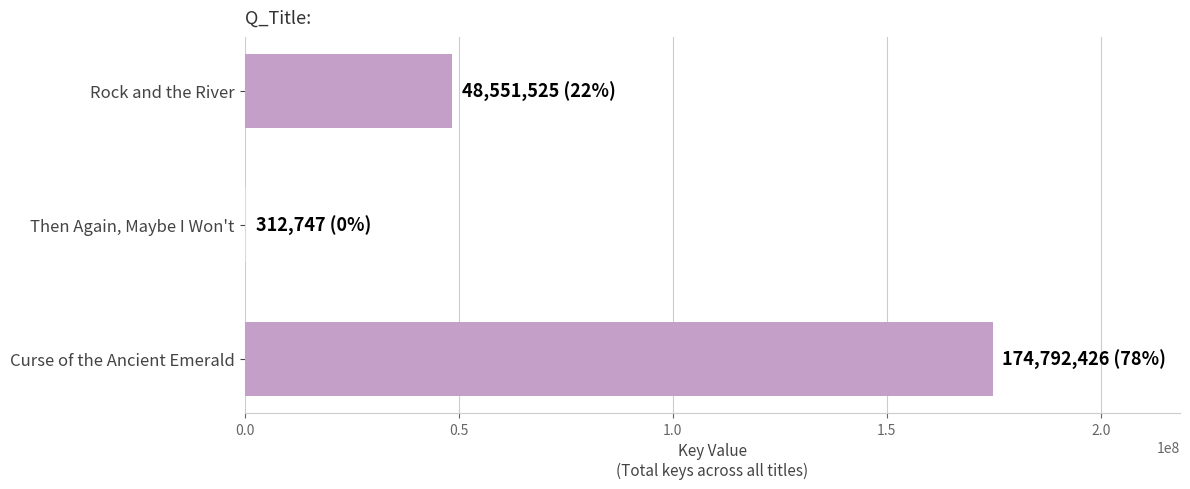

How many values are between 312747 and 174792426?

3